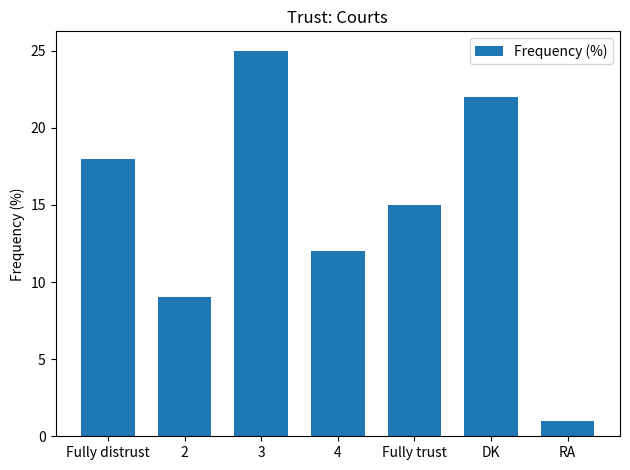

Rank the categories by value from lowest to highest.

RA, 2, 4, Fully trust, Fully distrust, DK, 3